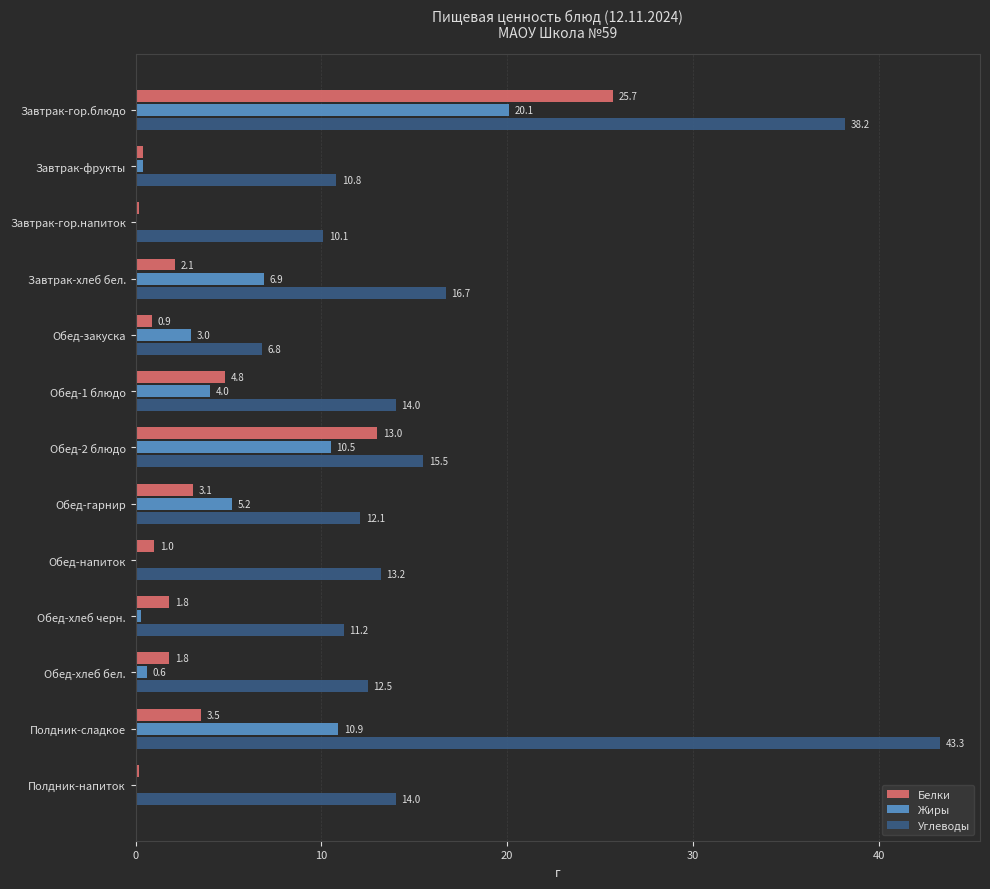

What is the maximum value for Белки?

25.7